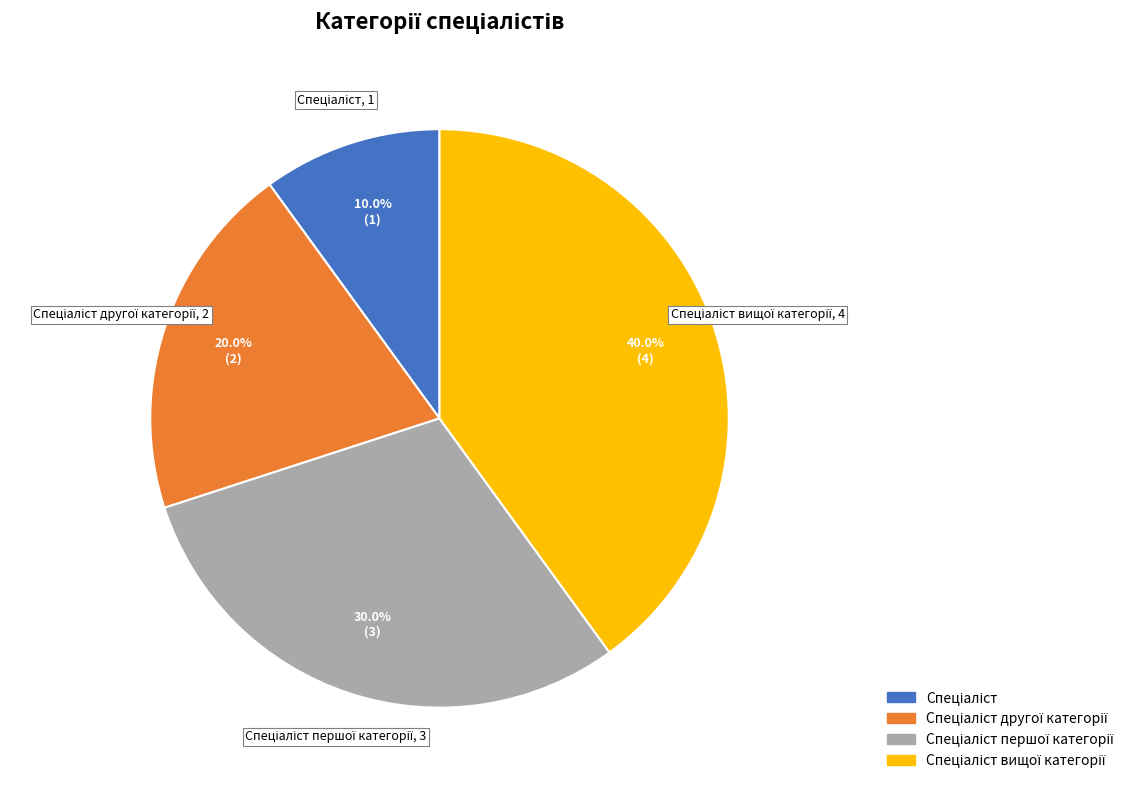

Is there a majority slice in this chart?

No